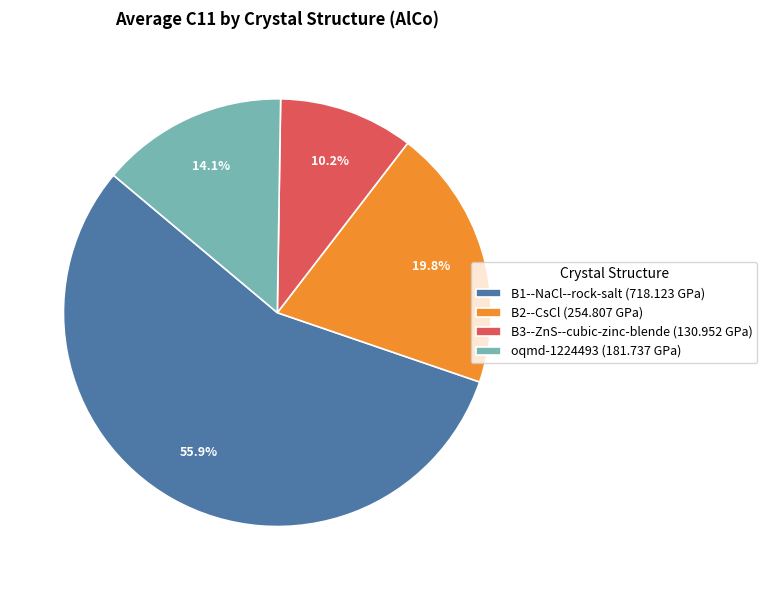

To the nearest percent, what is the difference between the B3--ZnS--cubic-zinc-blende and B2--CsCl slice percentages?

10%